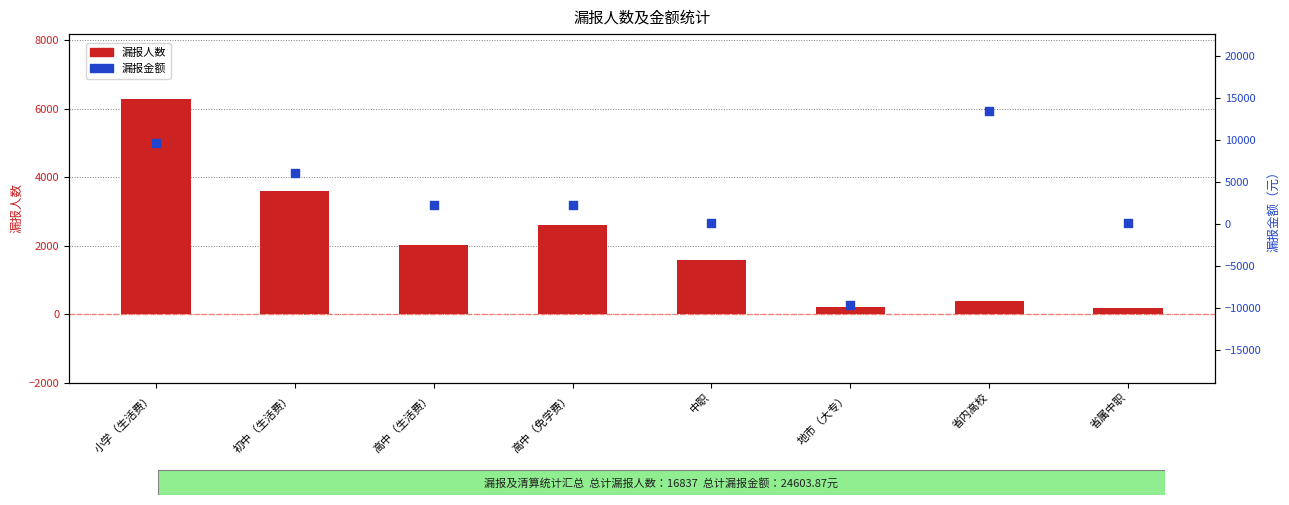

Which series reaches the minimum Y coordinate?

漏报金额